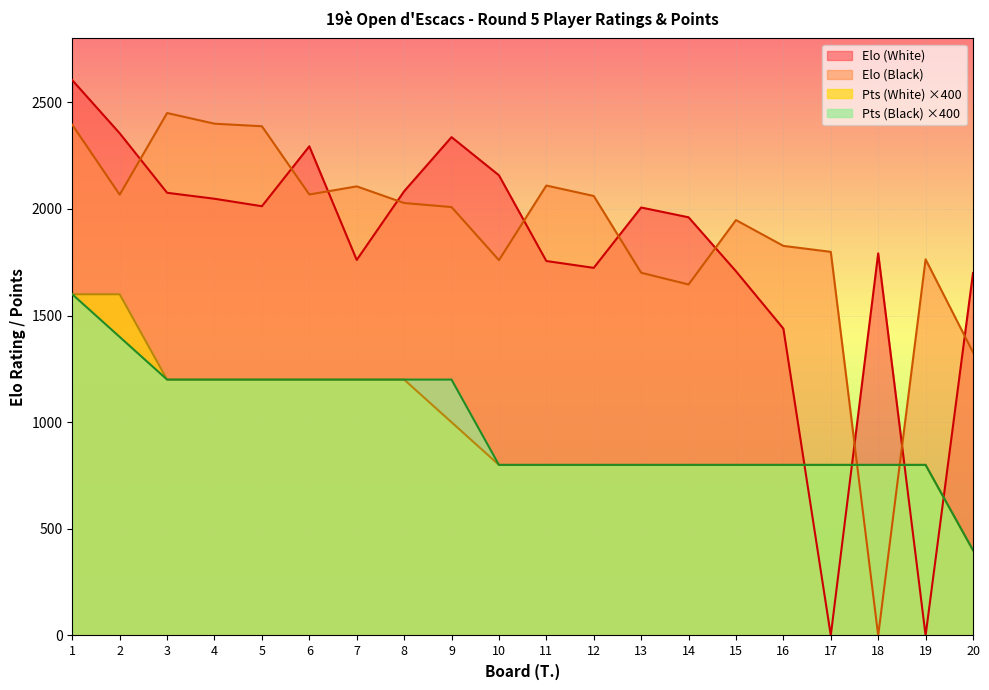

How many lines are shown in the chart?

4